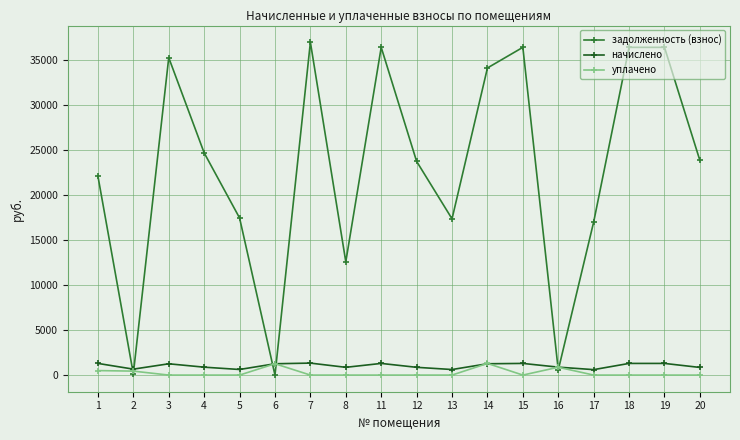

What is the difference between the second highest and second lowest values in the задолженность (взнос) series?

36309.6